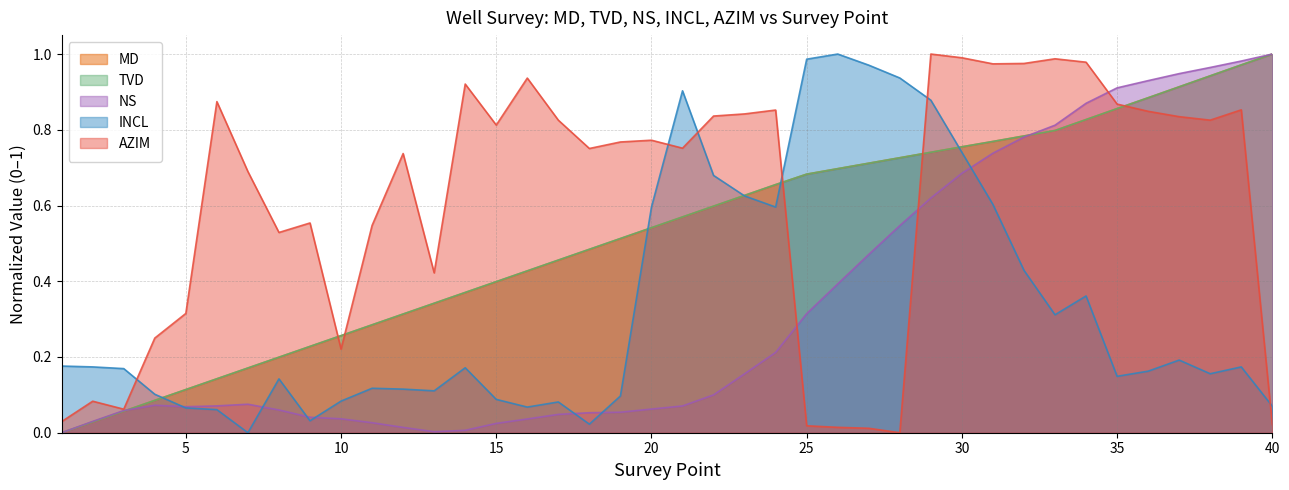

At which label does INCL reach its peak?

26